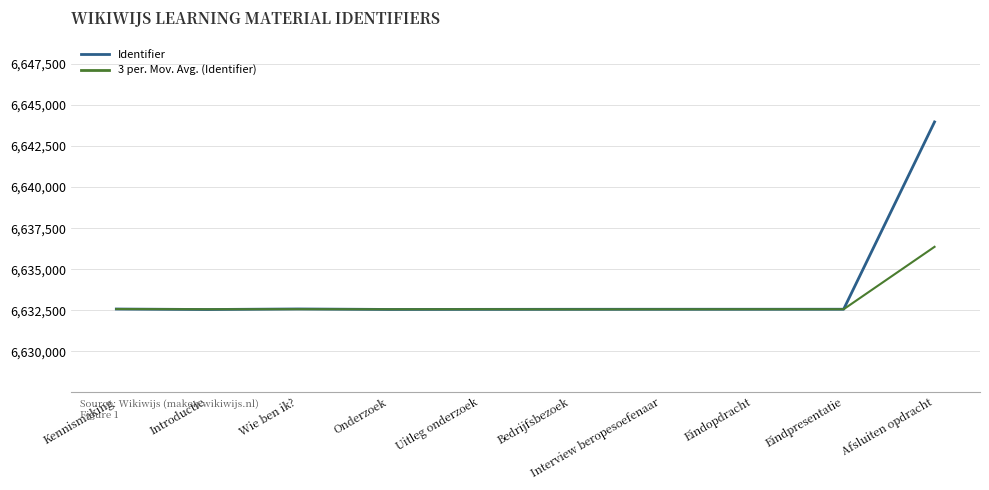

True or false: Identifier has a value of 6643968.0 at Afsluiten opdracht.

True